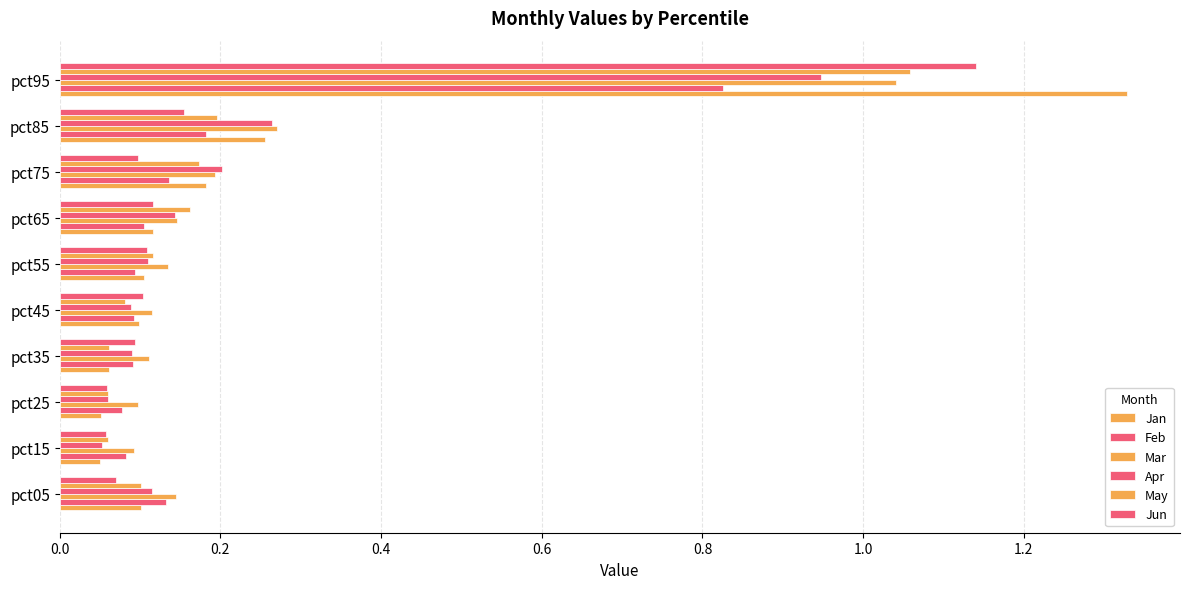

Which series has the largest total across all categories?

Jan